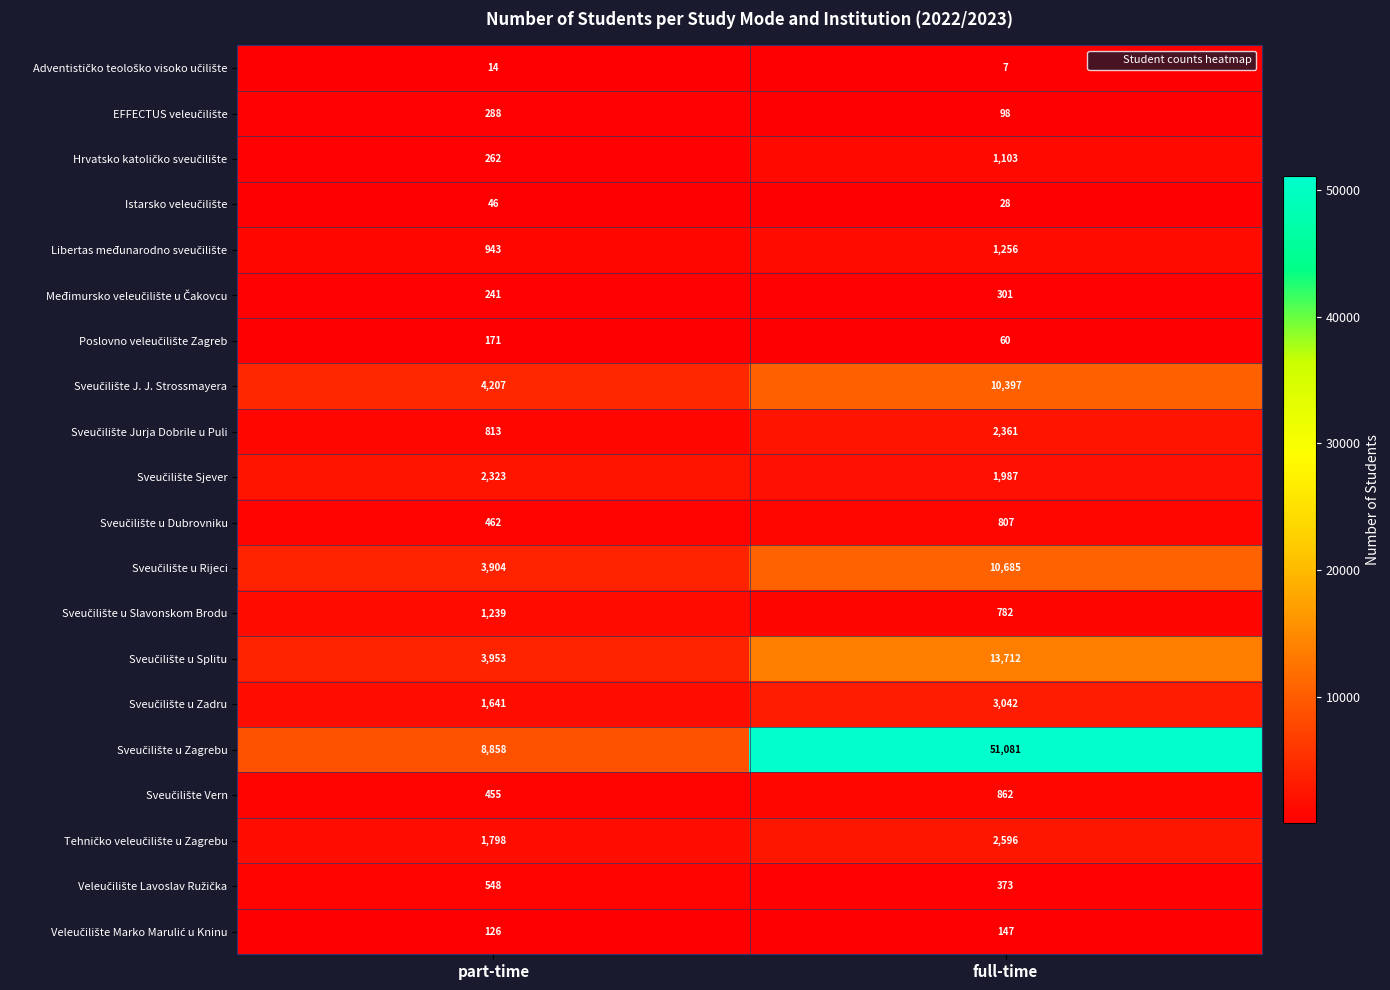

What is the total value across all series at full-time?

101685